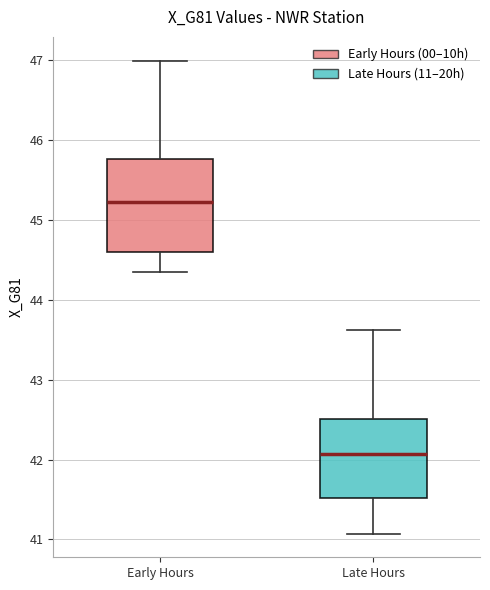

Which box's median line is the lowest?

Late Hours